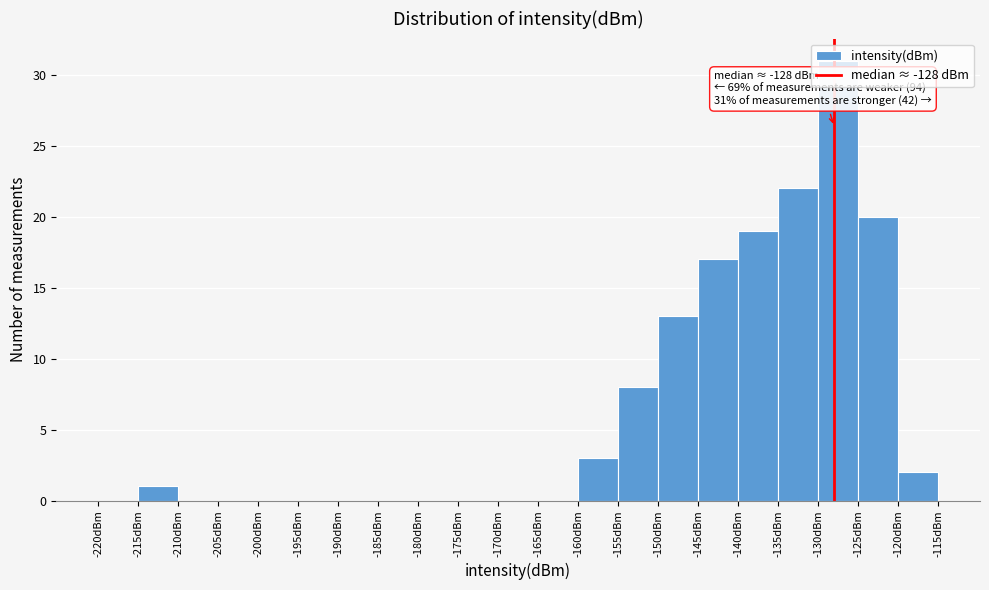

Over which range of the x-axis is the bar tallest?

-130 to -125